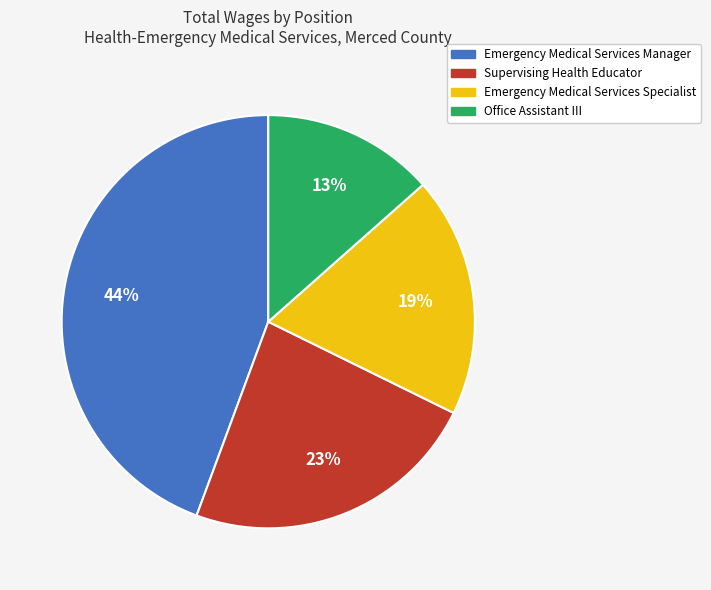

What is the smallest slice in the pie chart?

Office Assistant III